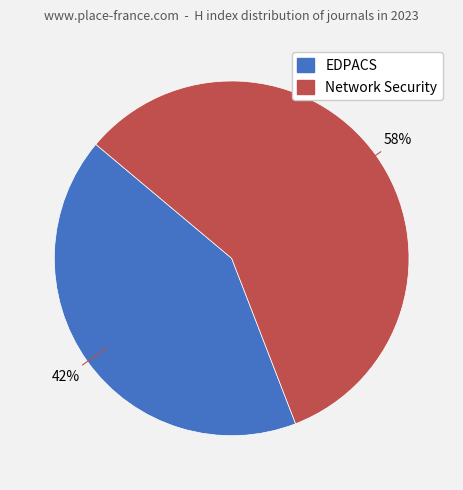

To the nearest percent, what percentage of the pie is Network Security?

58%